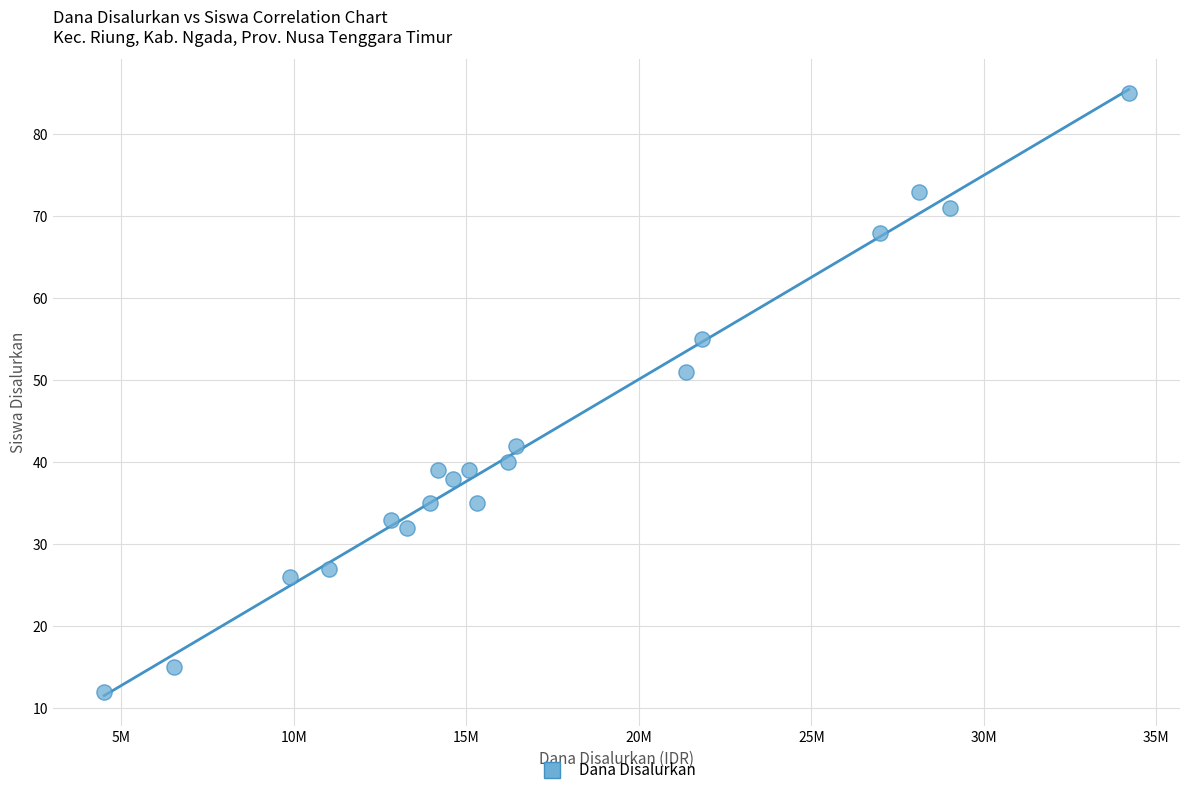

What is the range of X values (max minus min)?

29700000